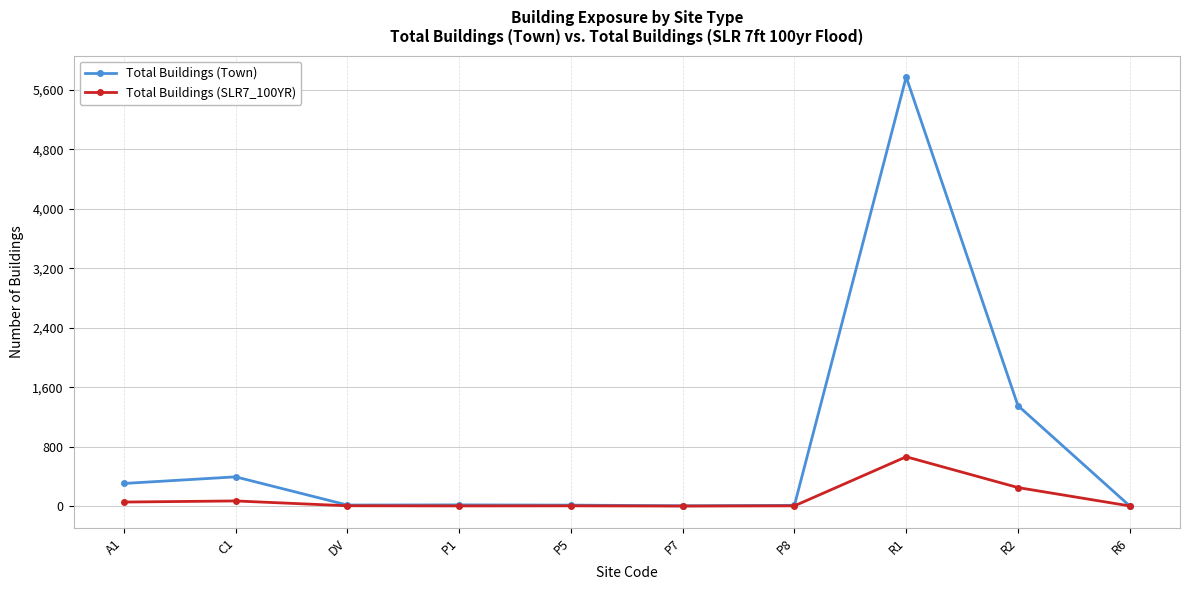

True or false: Total Buildings (Town) has more than 0 points higher than both neighbors.

True